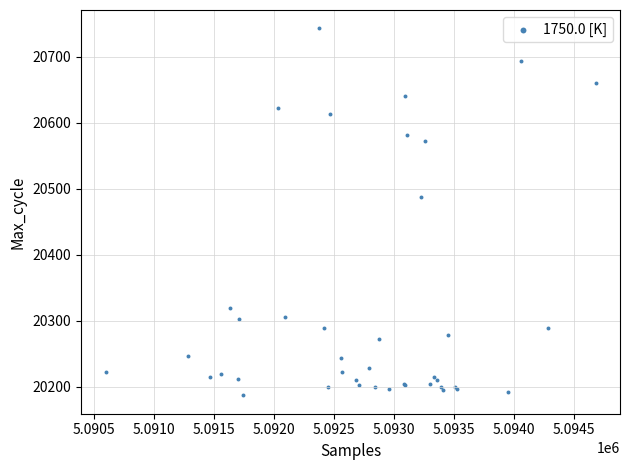

What Y value in the scatter plot is closest to 20465?

20488